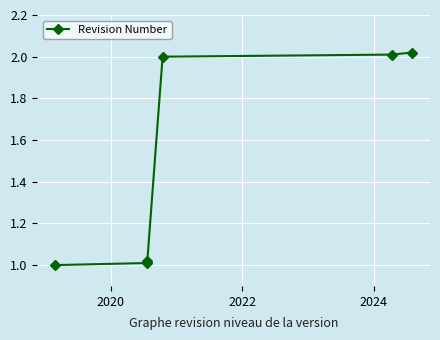

True or false: the data has more than 2 interior local peaks.

False